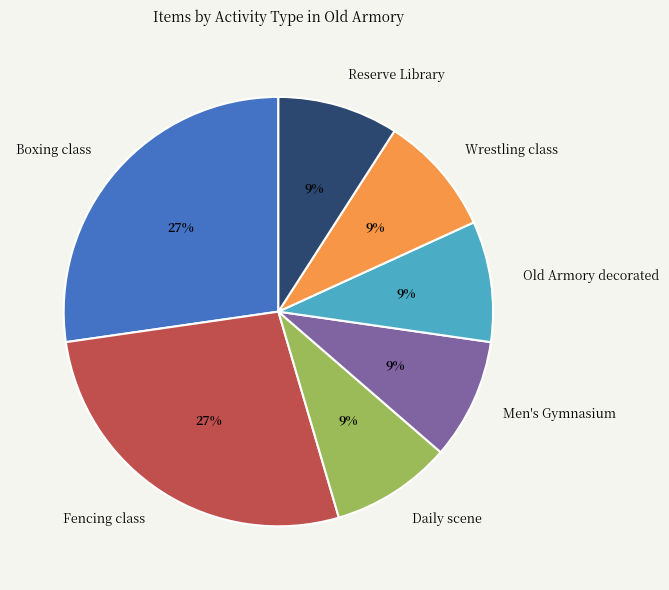

Is the sum of Old Armory decorated and Boxing class greater than half?

No